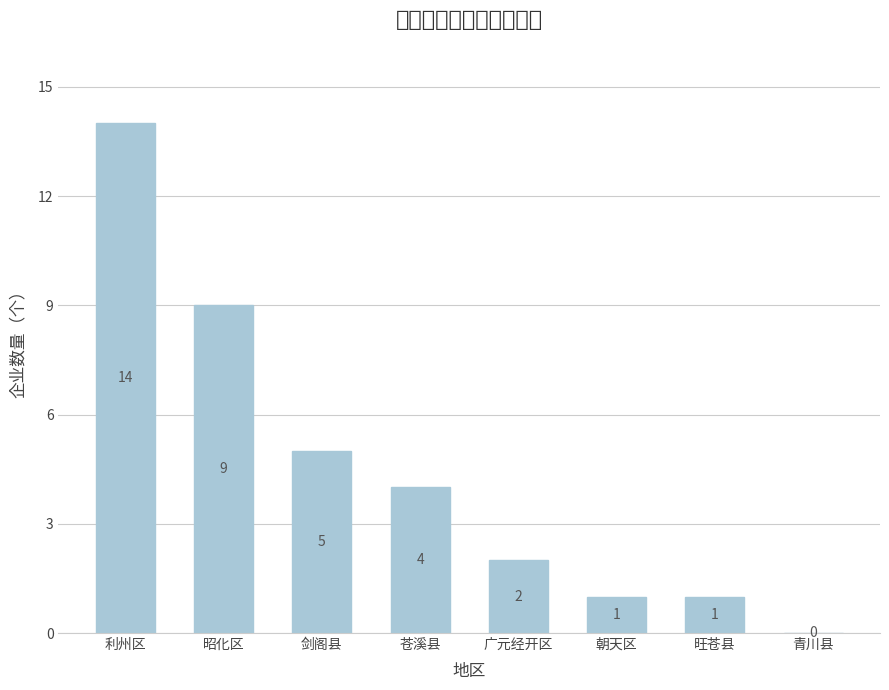

What is the label of the 8th bar from the right?

利州区